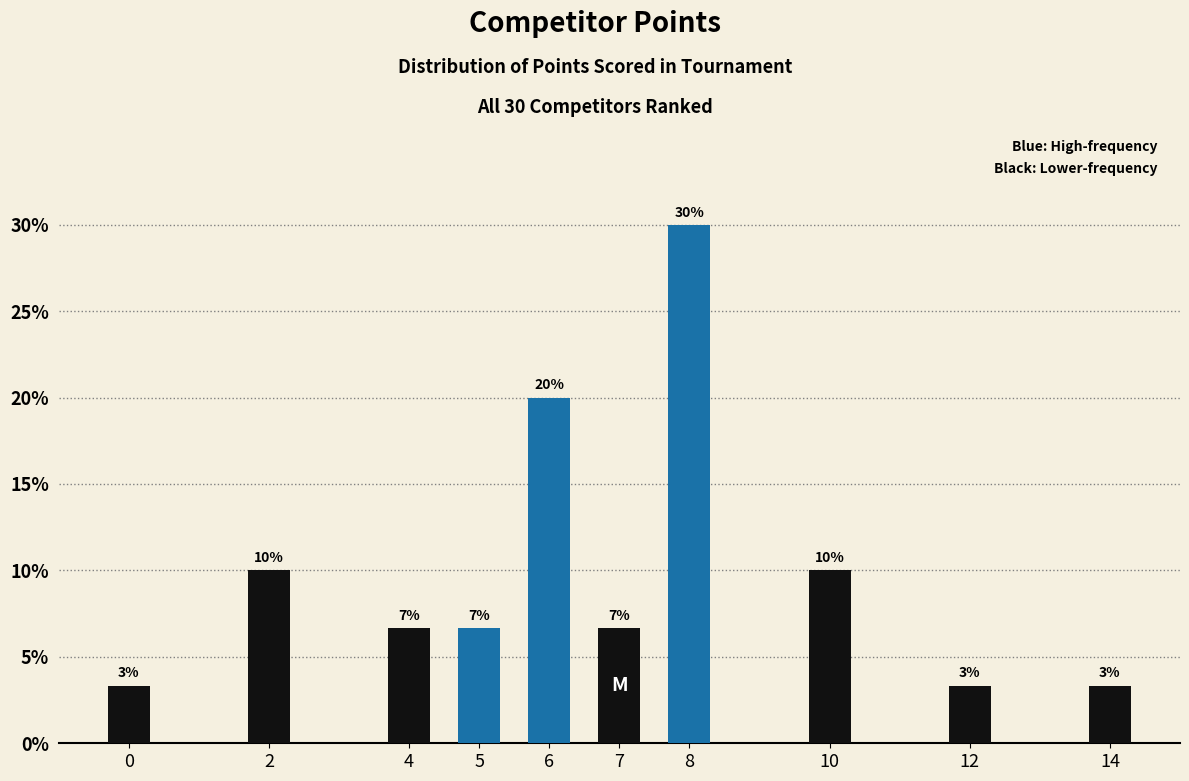

Does the chart contain any negative values?

No